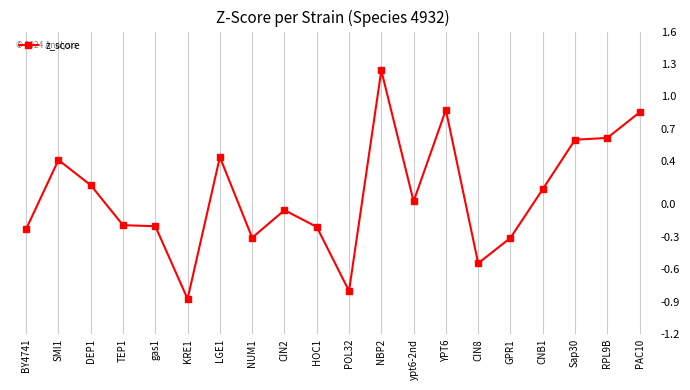

Rank the categories by value from lowest to highest.

KRE1, POL32, CIN8, GPR1, NUM1, BY4741, HOC1, gas1, TEP1, CIN2, ypt6-2nd, CNB1, DEP1, SMI1, LGE1, Sap30, RPL9B, PAC10, YPT6, NBP2